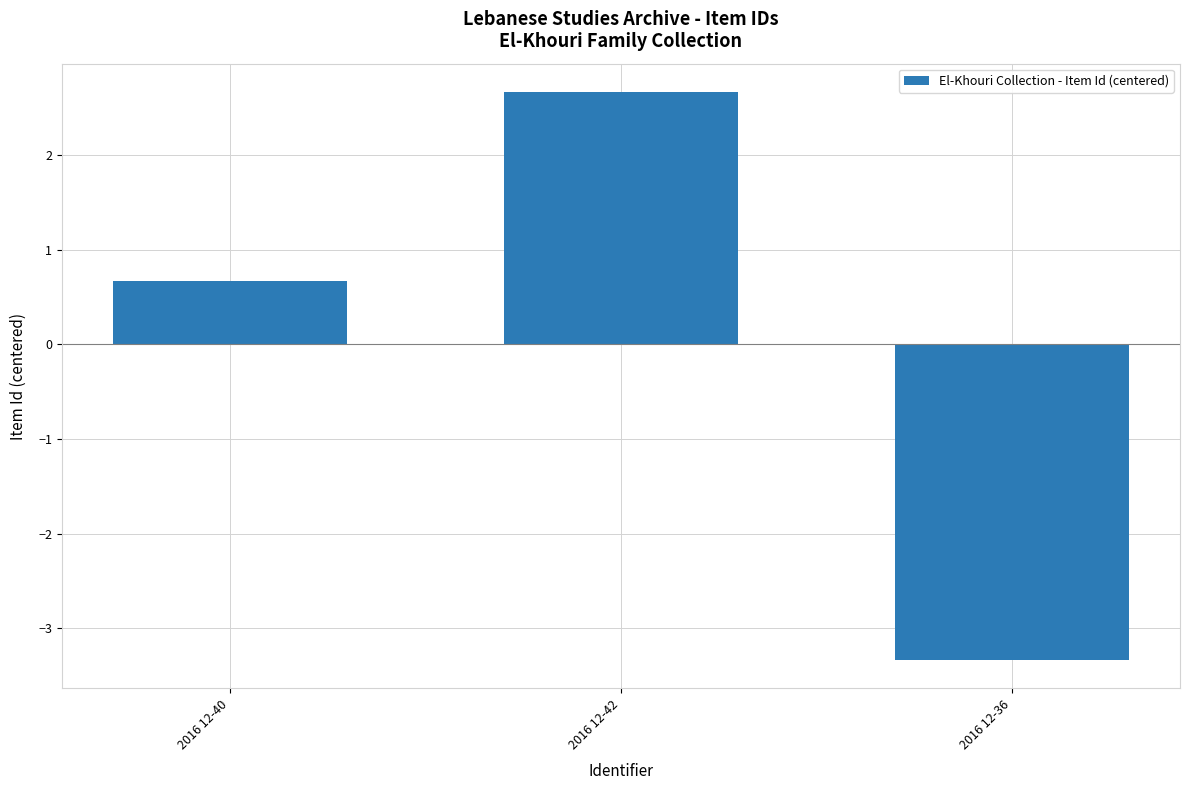

What is the smallest value displayed?

-3.3